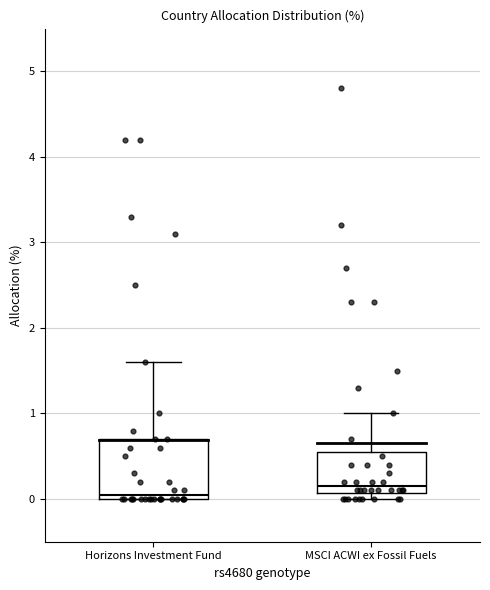

Where does the median line of the box for MSCI ACWI ex Fossil Fuels sit on the y-axis? The values are not printed on the chart, so give them approximately, as read against the axis.

0.2